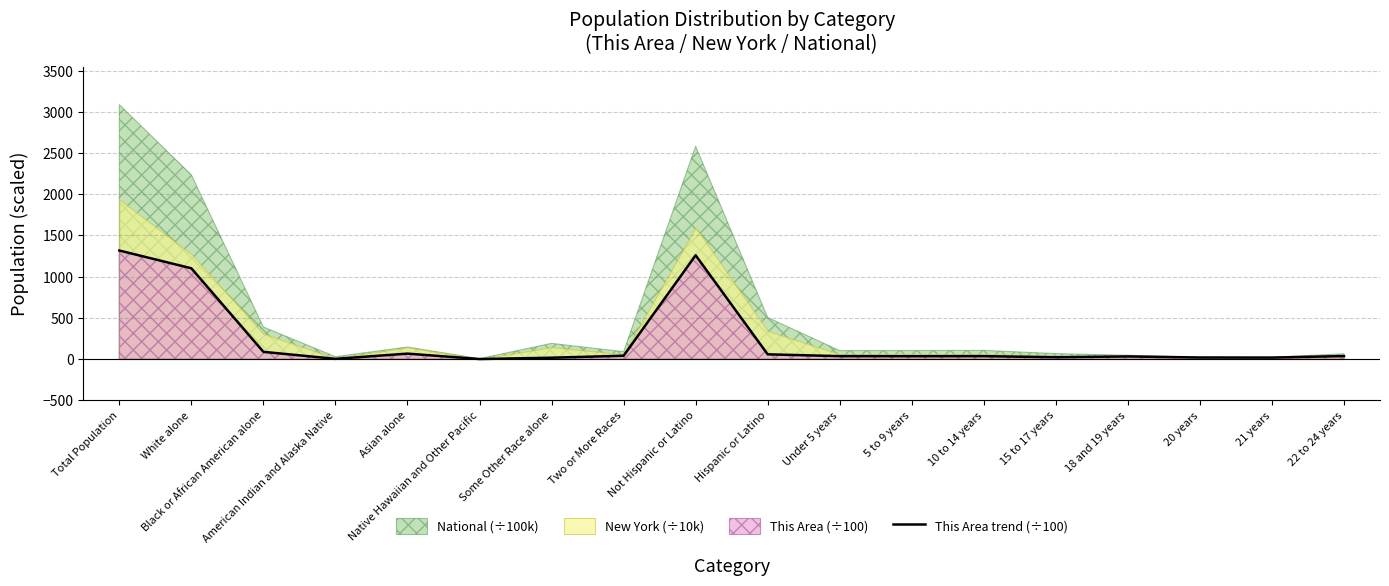

The chart shows a value of 35.0 at 5 to 9 years. True or false?

True